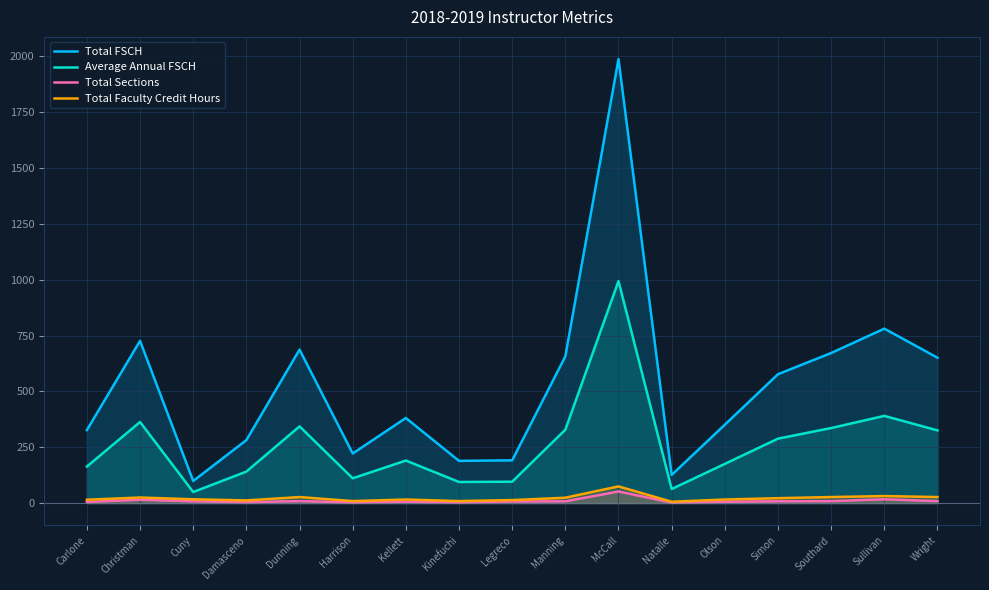

How many lines are shown in the chart?

4